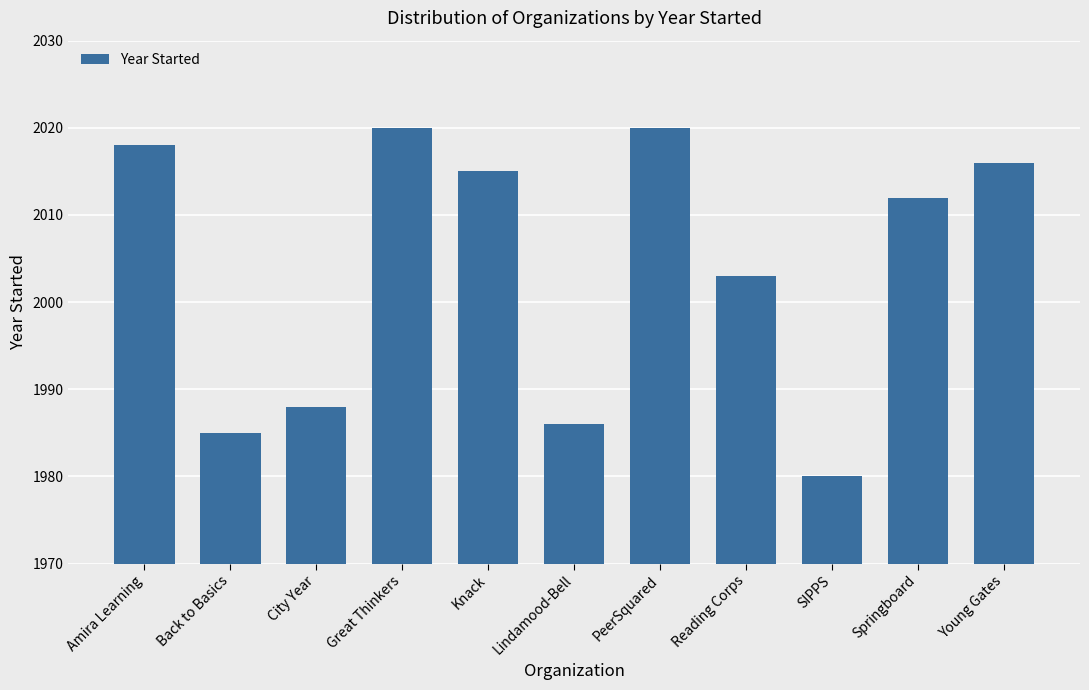

At which label is the value closest to 2000?

Reading Corps